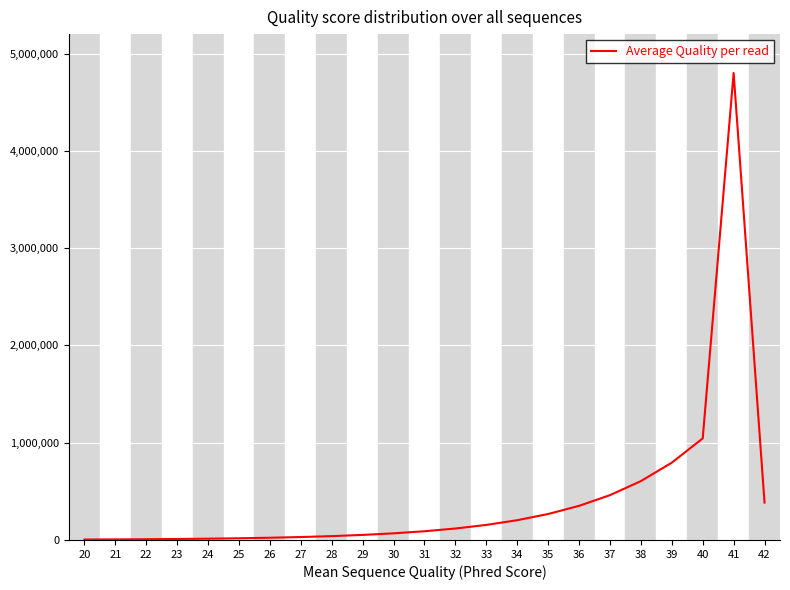

True or false: the data shows 439096 at 35.

False